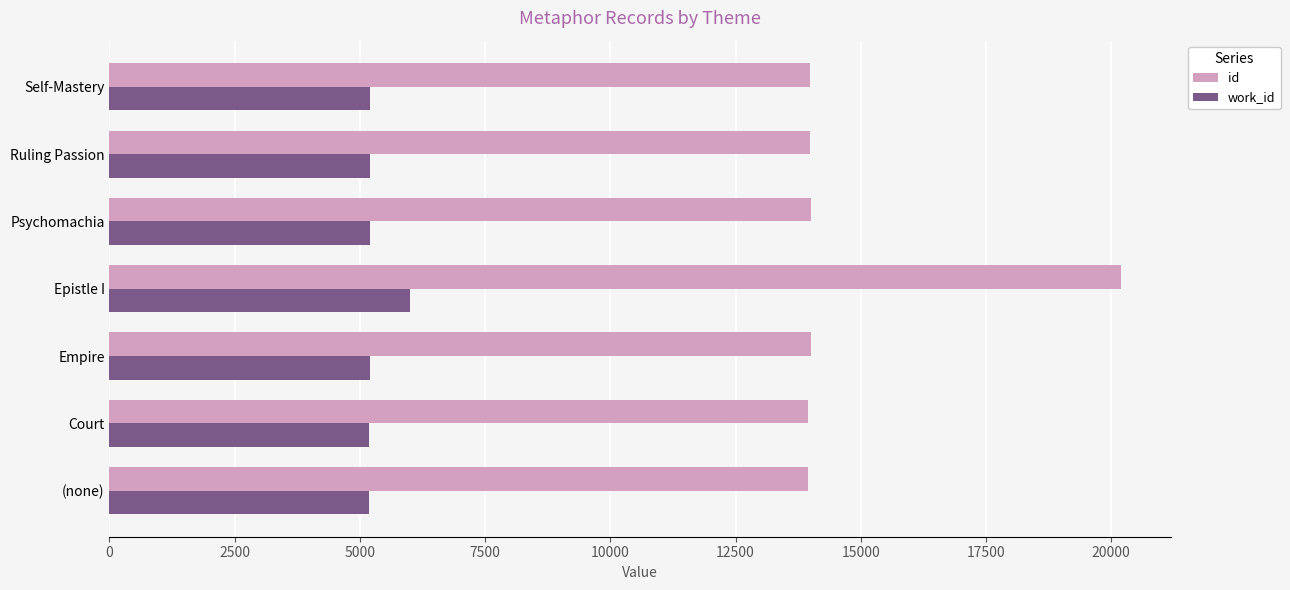

Which series has the widest spread of values?

id